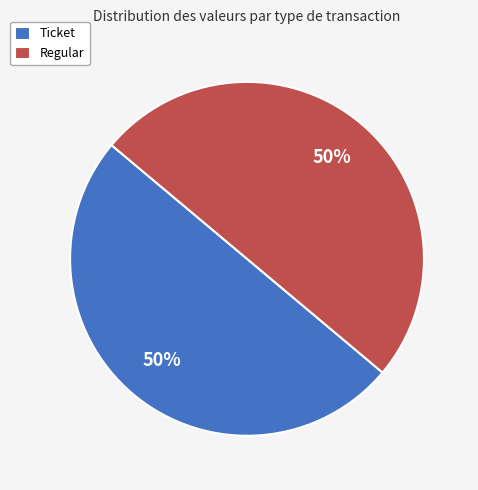

To the nearest percent, what is the combined percentage of Ticket and Regular?

100%